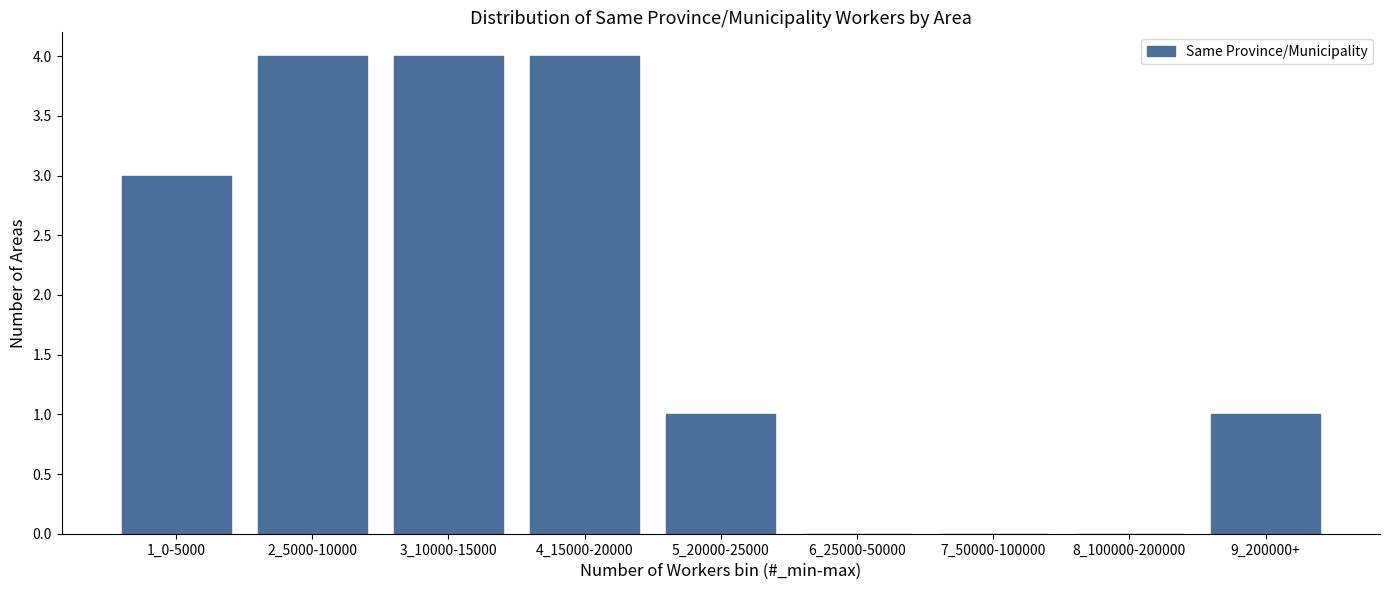

Reading left to right, extract all data points from this chart.

1_0-5000=3	2_5000-10000=4	3_10000-15000=4	4_15000-20000=4	5_20000-25000=1	6_25000-50000=0	7_50000-100000=0	8_100000-200000=0	9_200000+=1